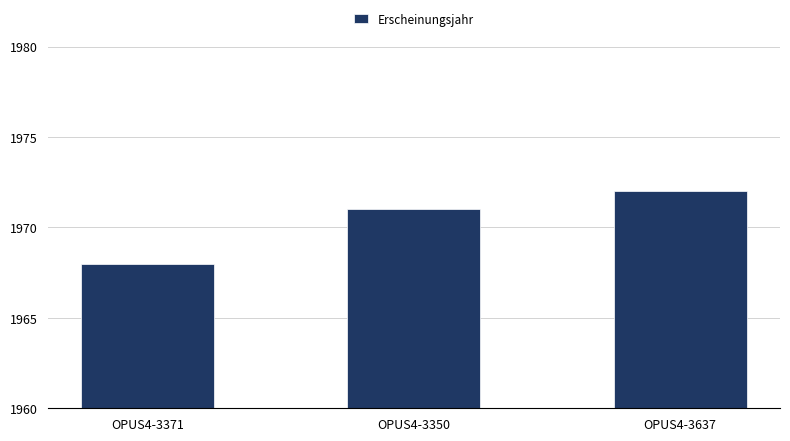

Reading left to right, transcribe all the data shown in this chart.

1968	1971	1972